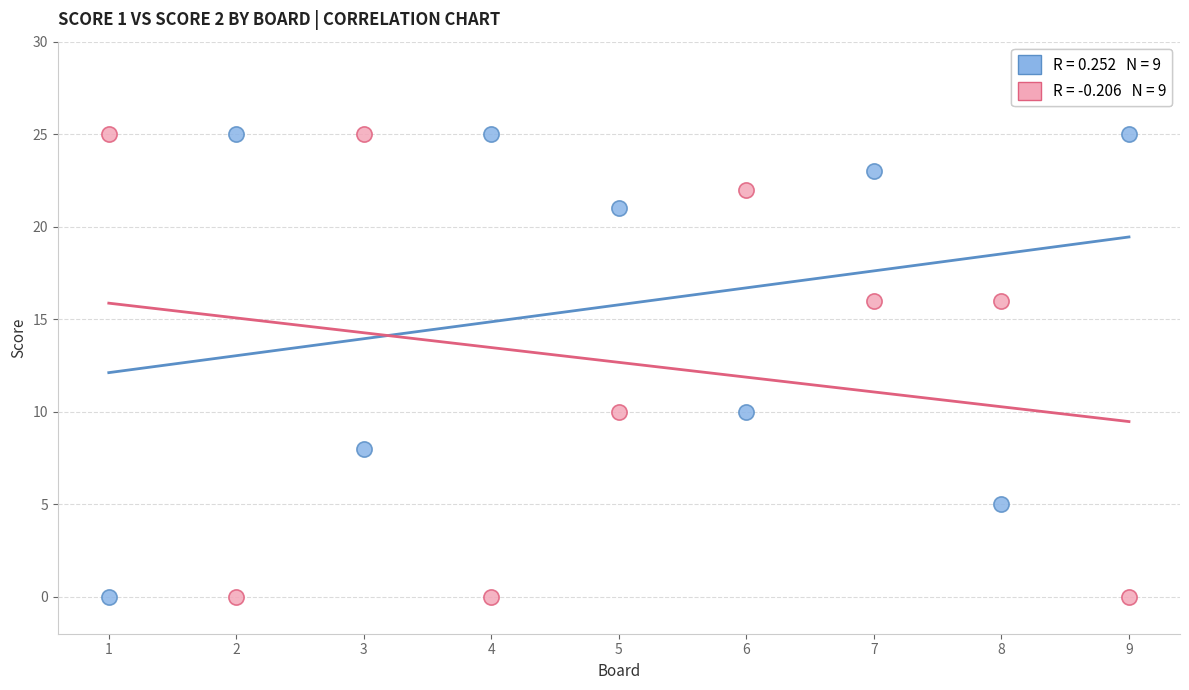

Across all data points, what is the range of X values (max minus min)?

8